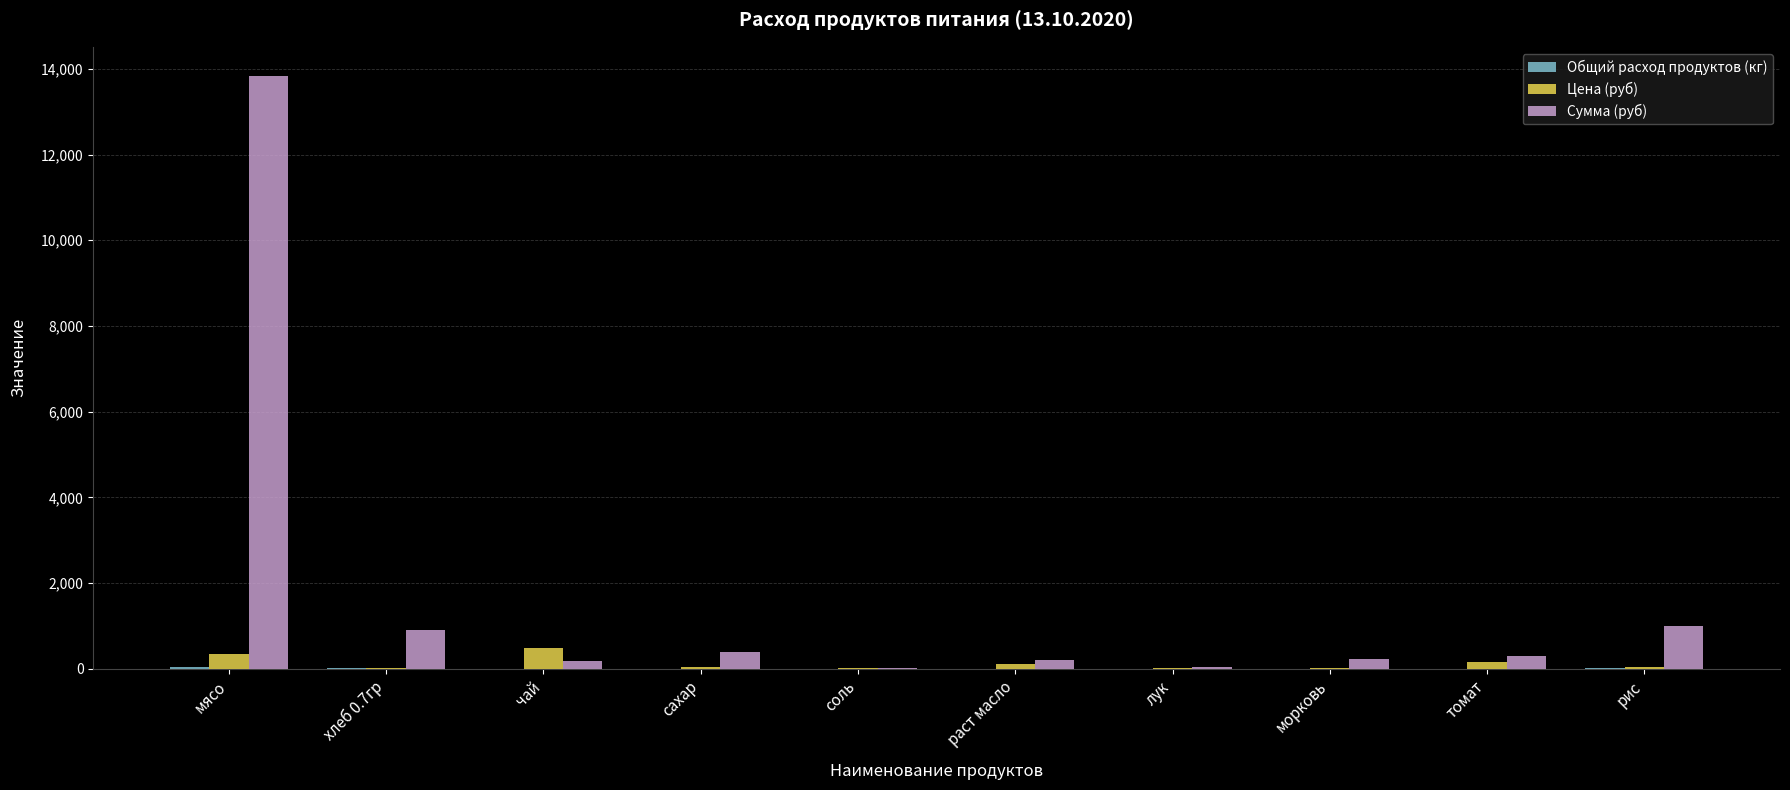

Is it true that Сумма (руб) equals 22185.1 at мясо?

False